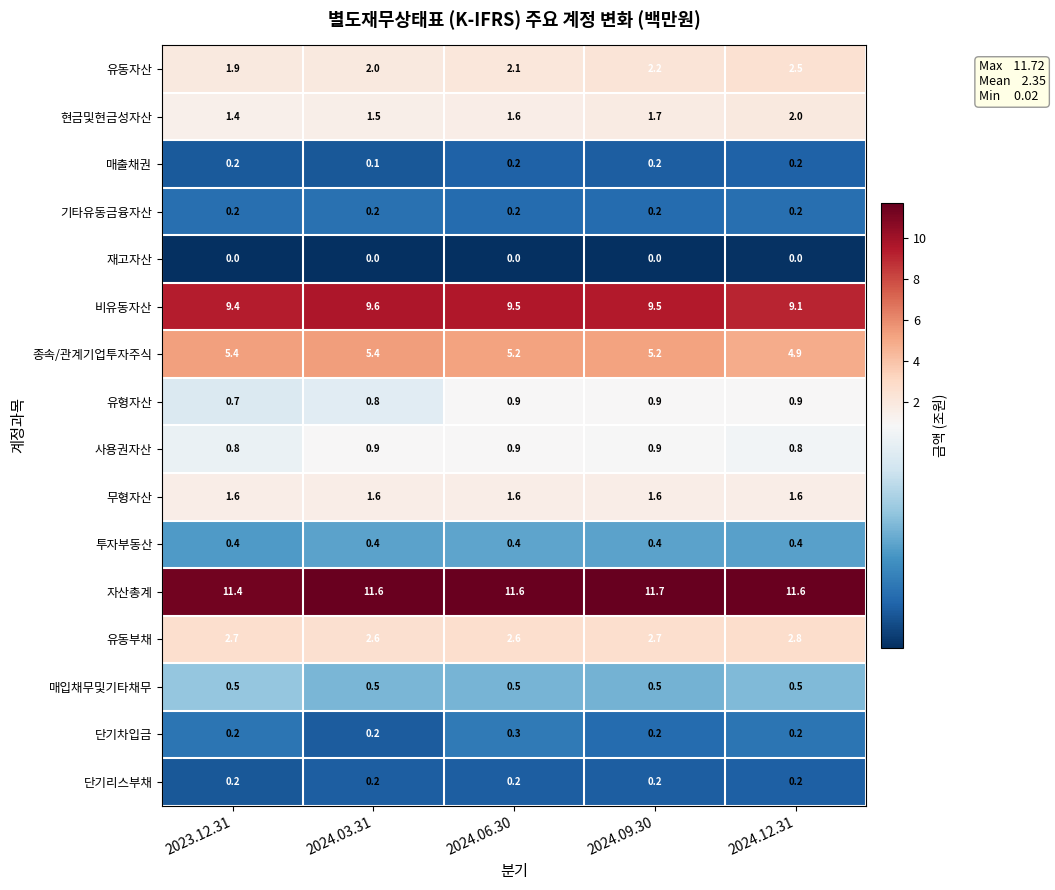

True or false: 단기리스부채 has a value of 0.2 at 2024.03.31.

True